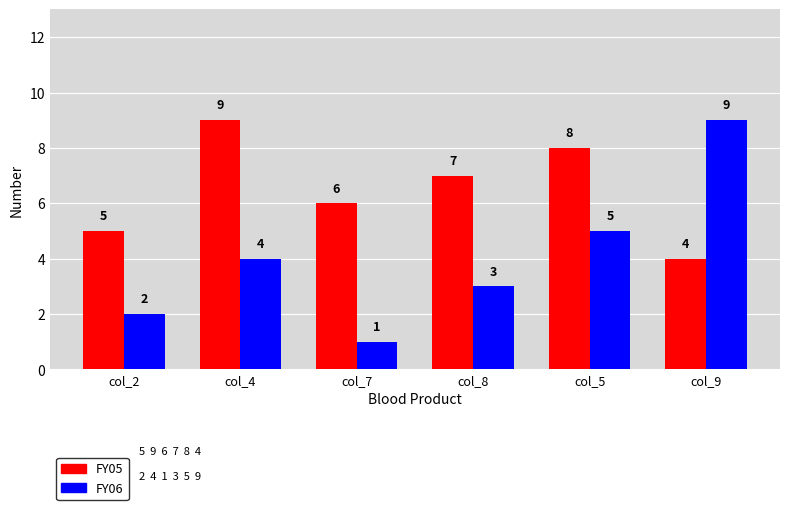

Which series has the widest spread of values?

FY06